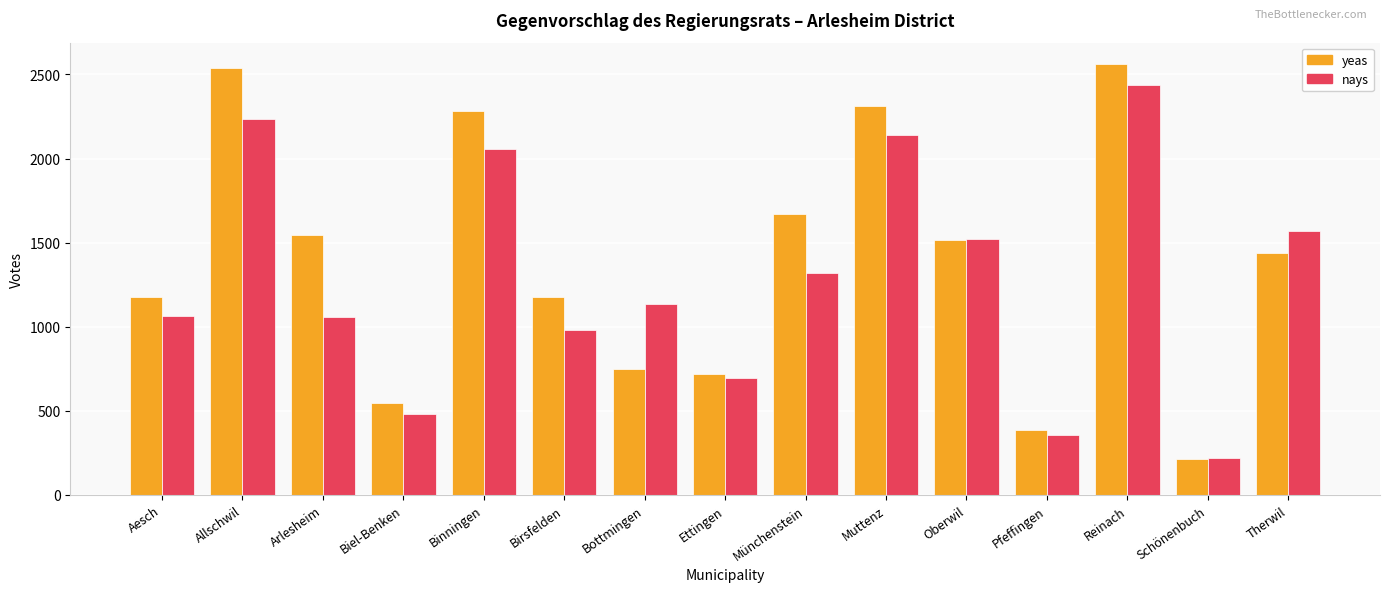

What is the difference between the maximum and second lowest values in the yeas series?

2177